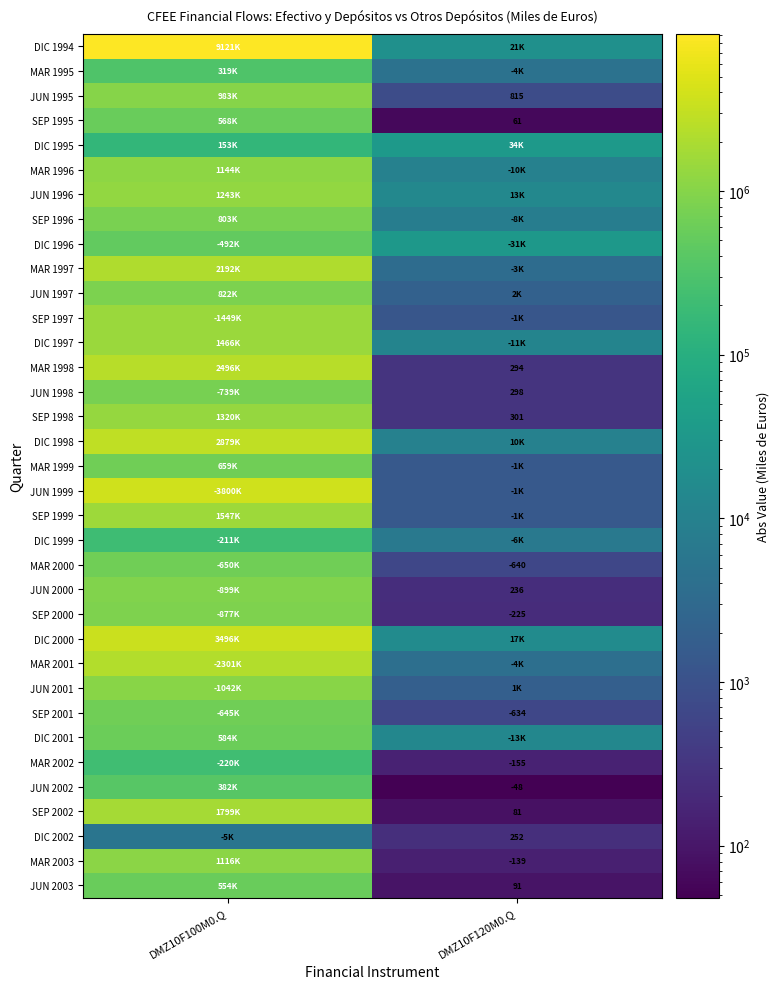

True or false: JUN 1995 has a value of 815 at DMZ10F120M0.Q.

True